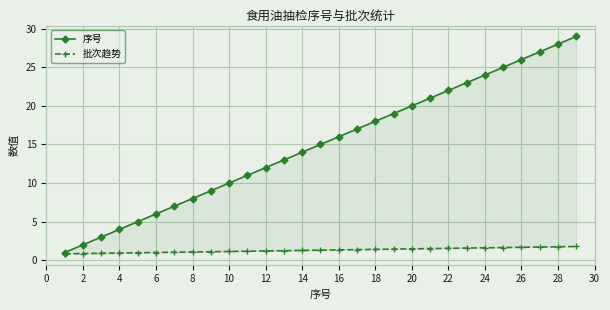

What is the smallest value displayed?

0.8